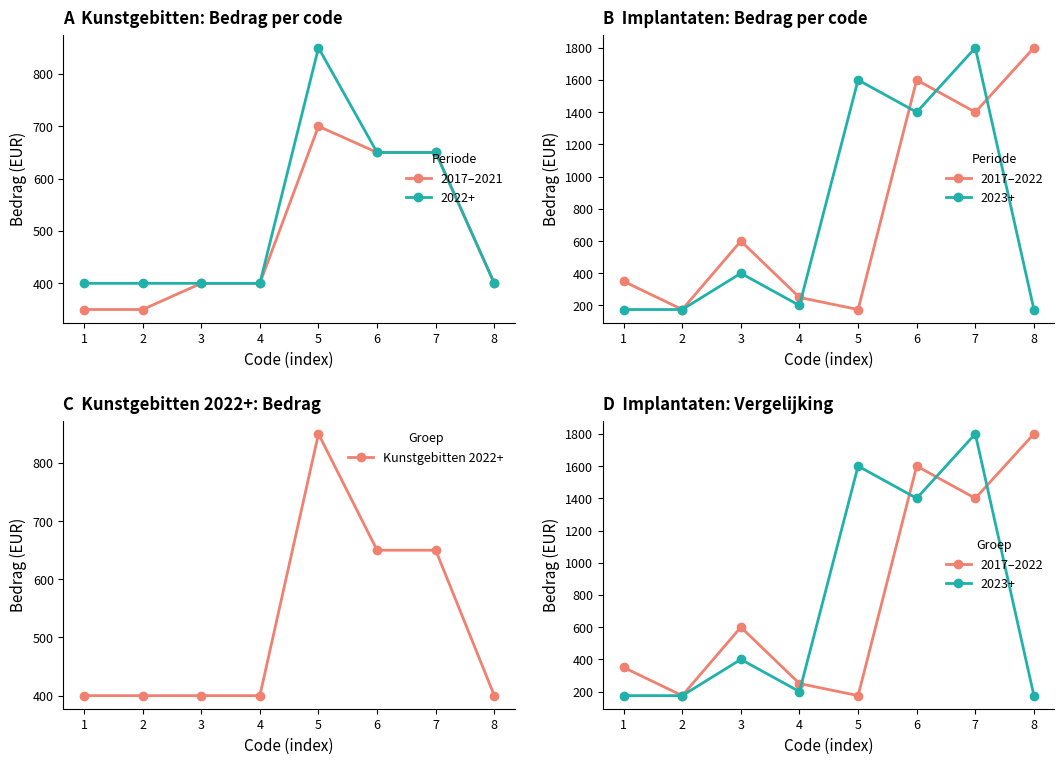

Does the chart have visible grid lines?

No